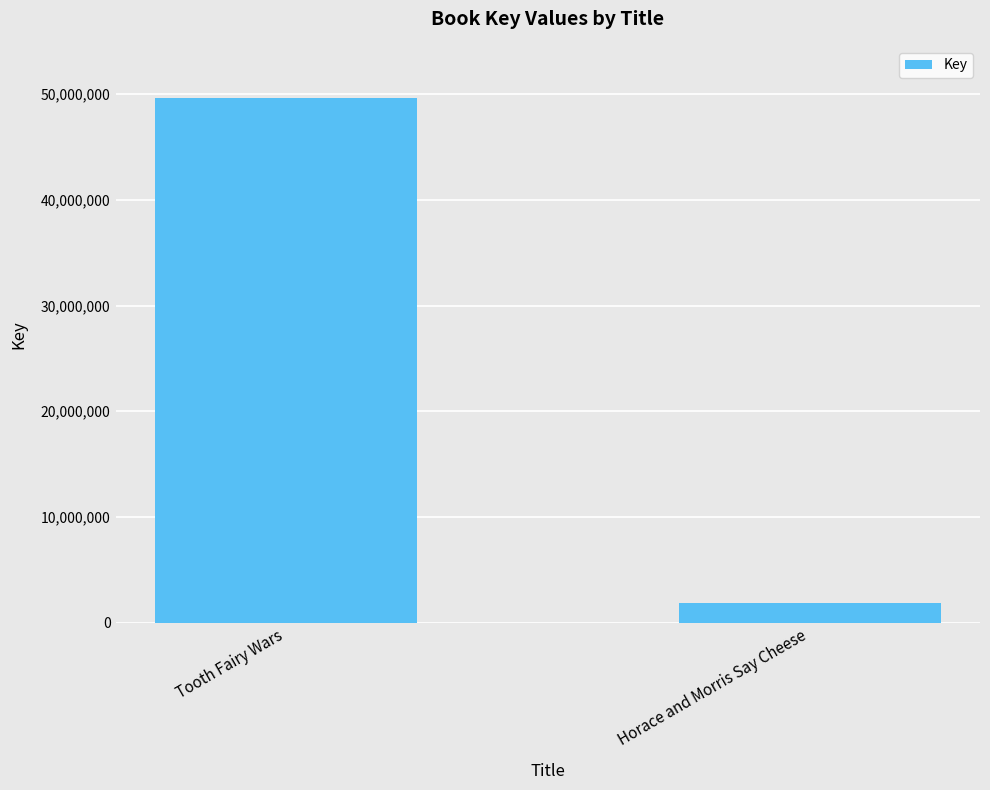

What value does the data have at Horace and Morris Say Cheese, to the nearest 50?

1817450